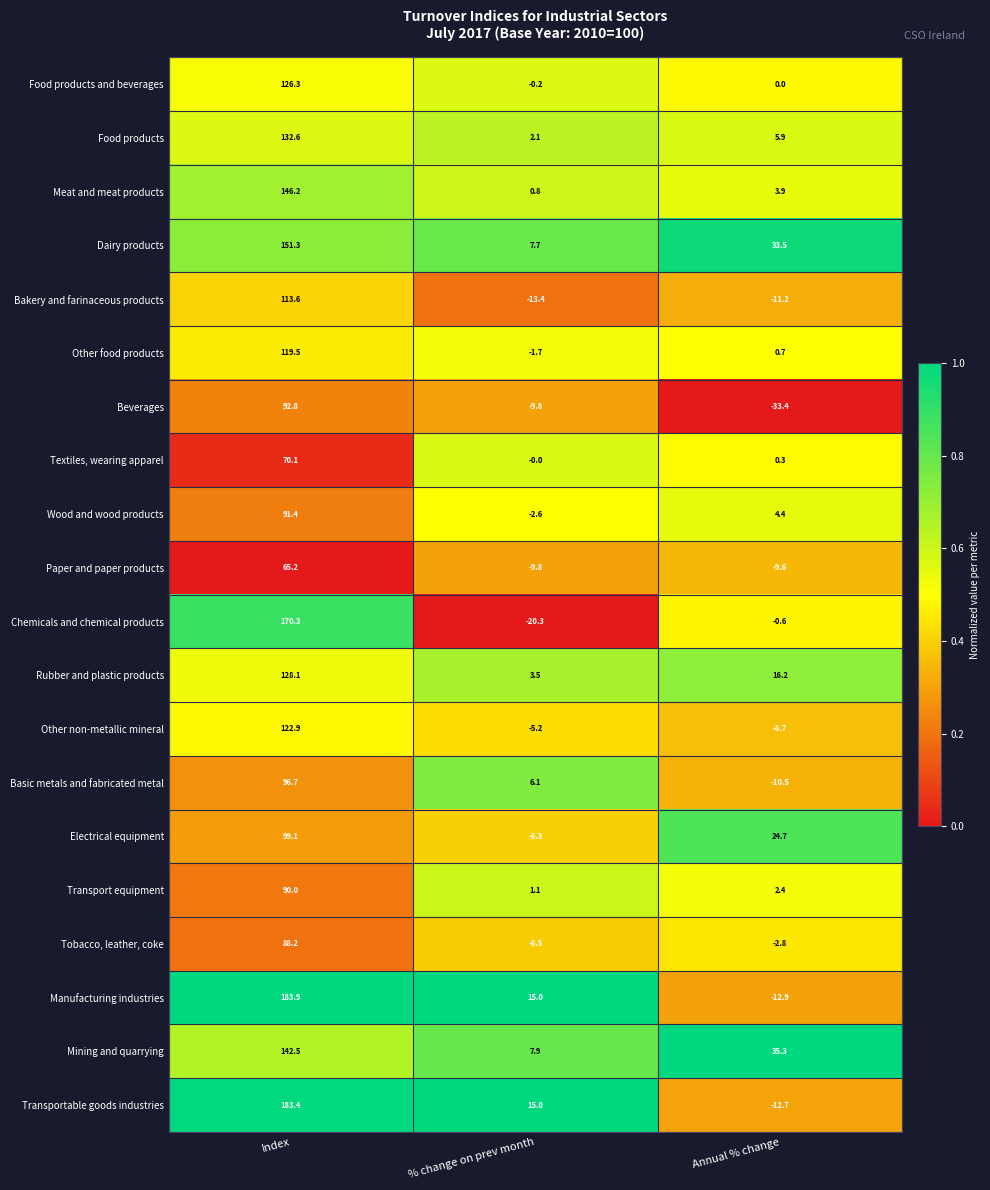

True or false: Chemicals and chemical products has a value of -0.6 at Annual % change.

True